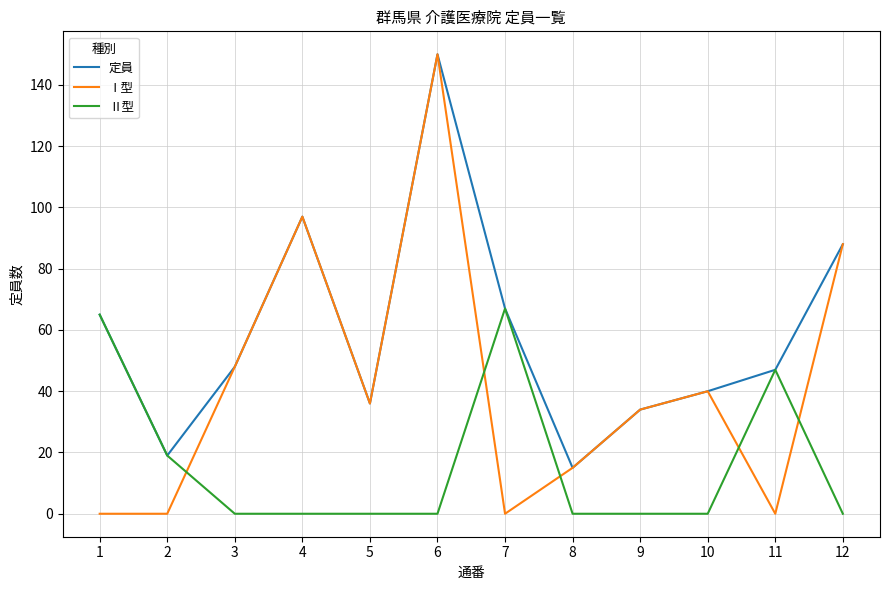

Where is the first local maximum for Ⅰ型?

4